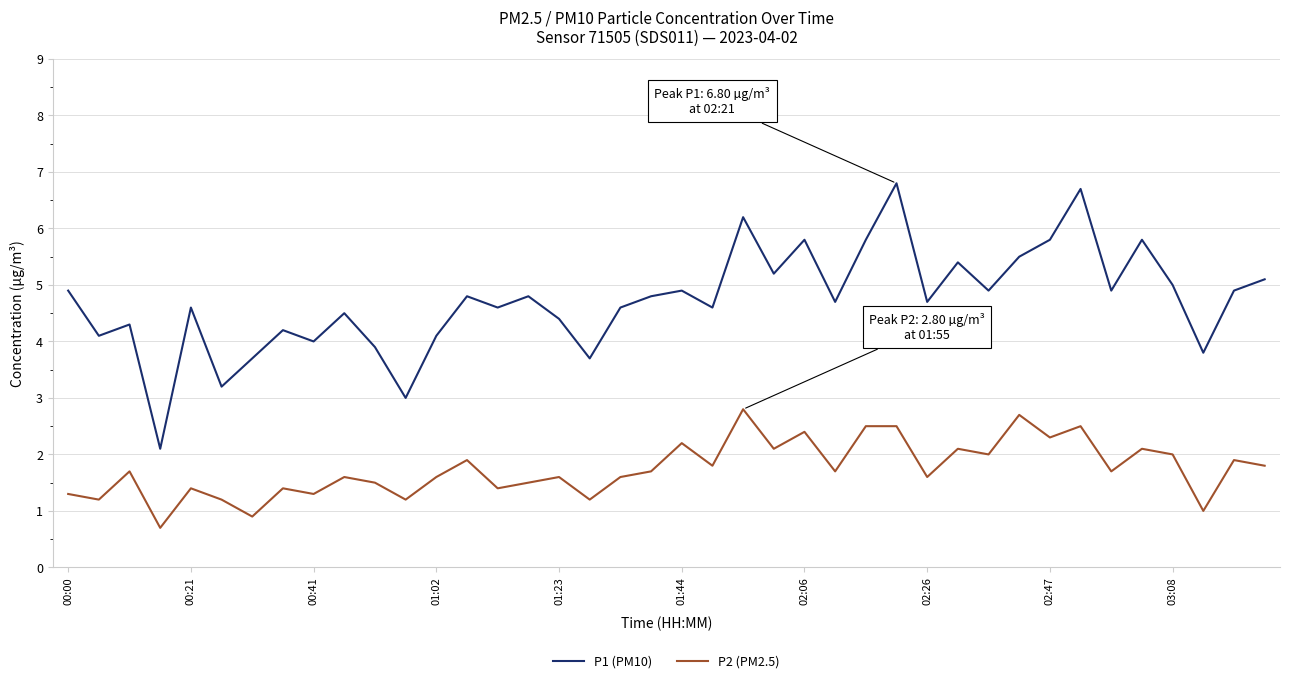

What is the minimum value for P1 (PM10)?

2.1